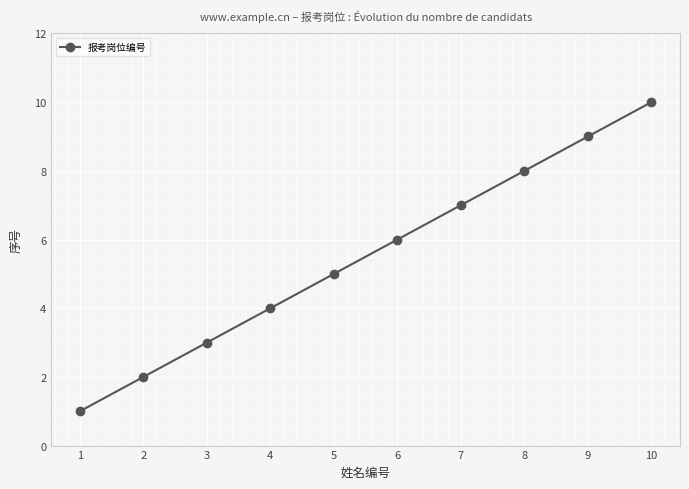

What is the value of the 7th point from the left?

7